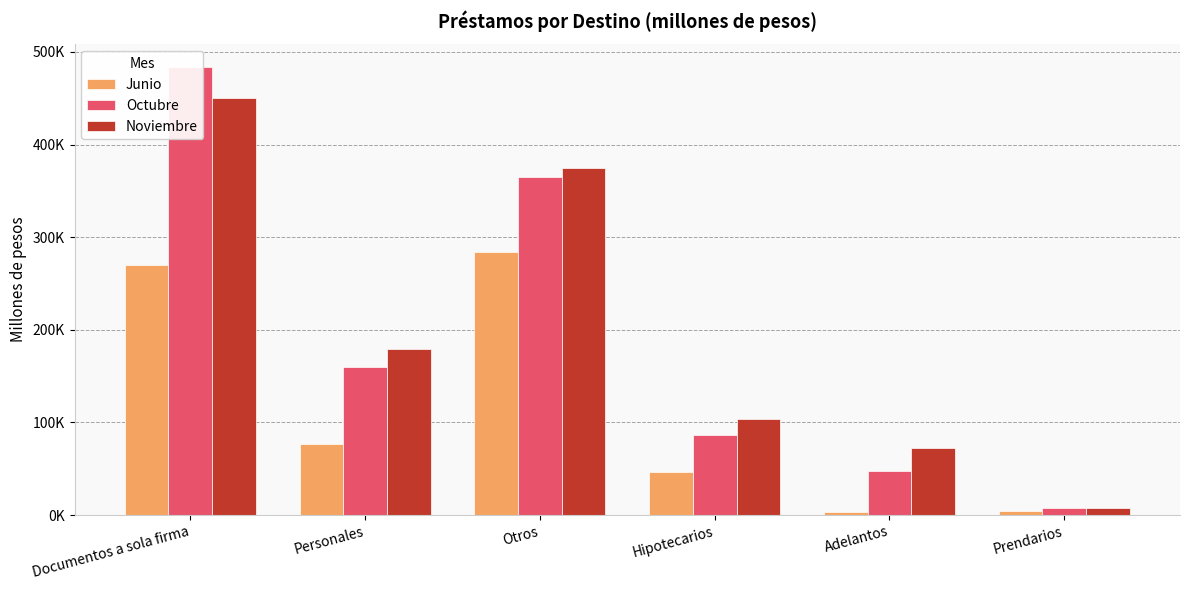

Rank the series by their maximum value, from lowest to highest.

Junio, Noviembre, Octubre